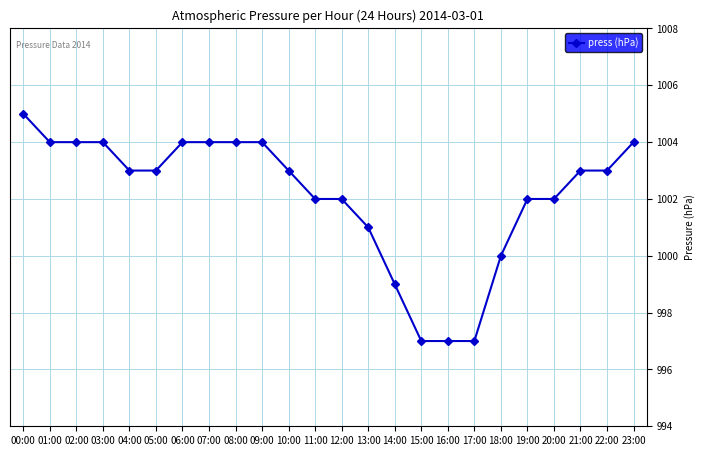

The chart shows a value of 1004 at 06:00. True or false?

True